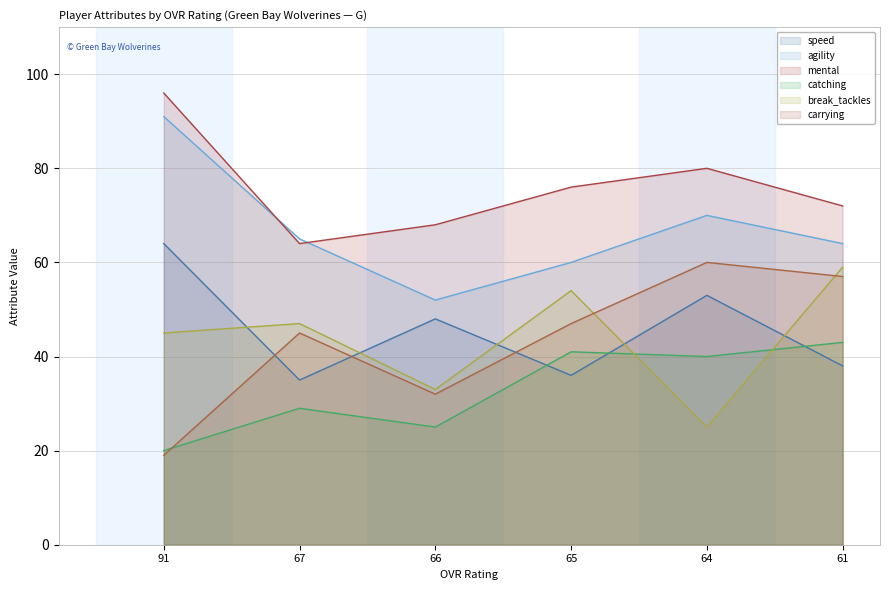

At which label does carrying first exceed 47?

64